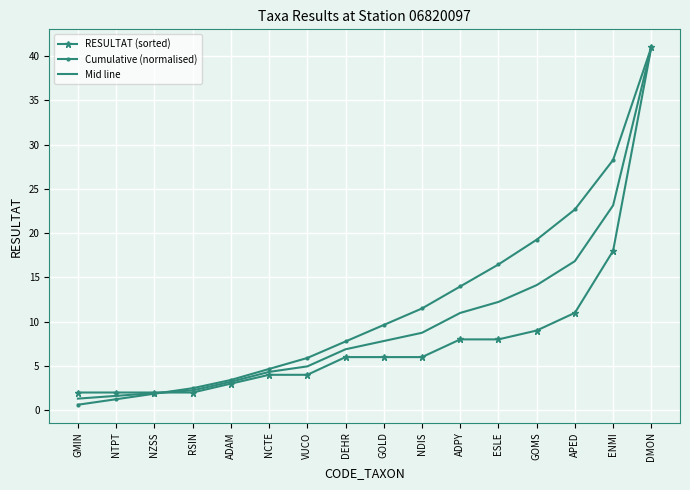

At GOLD, list the series in order from largest to smallest.

Cumulative (normalised), Mid line, RESULTAT (sorted)